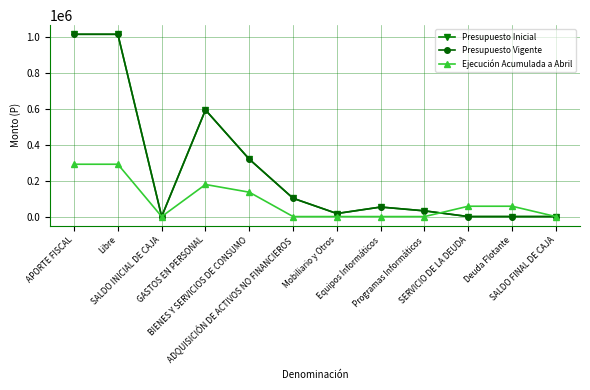

What are all the series names shown in the legend?

Presupuesto Inicial, Presupuesto Vigente, Ejecución Acumulada a Abril